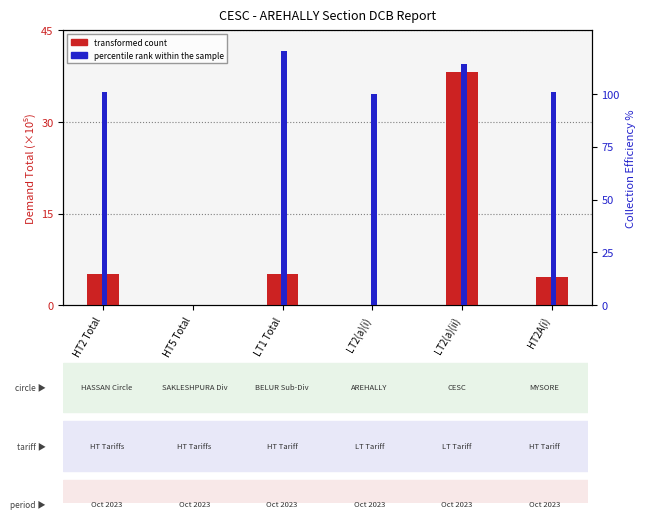

Which has a higher value, LT2(a)(ii) or HT2A(i)?

LT2(a)(ii)